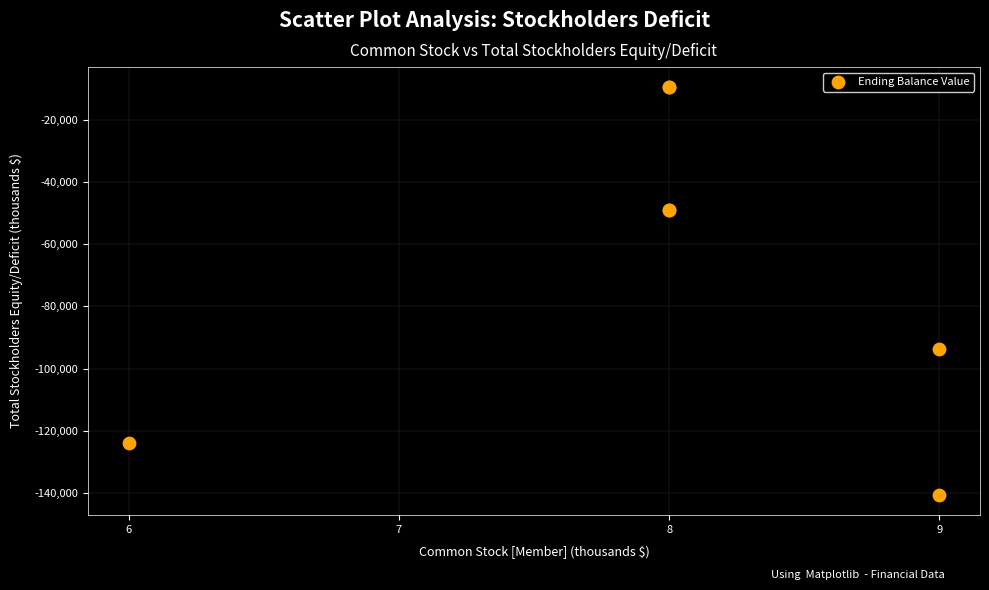

What Y value in the scatter plot is closest to -75029?

-93621